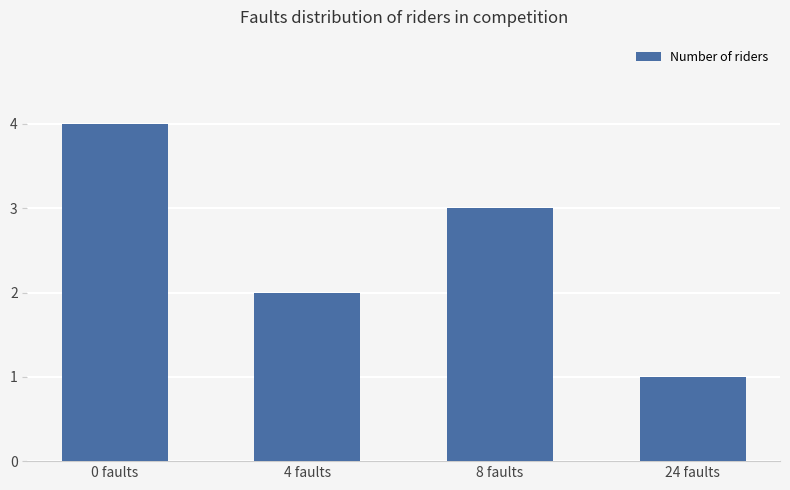

How many categories are shown in the chart?

4